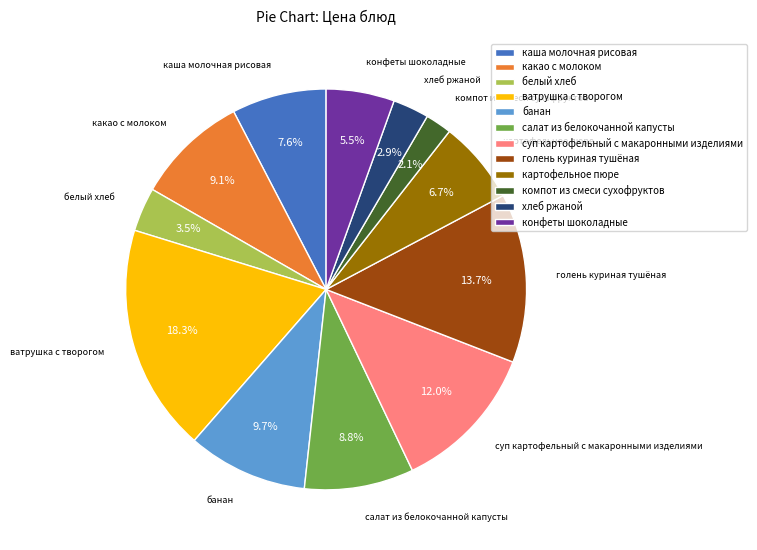

Combined, what portion of the pie is хлеб ржаной and компот из смеси сухофруктов?

5.0%